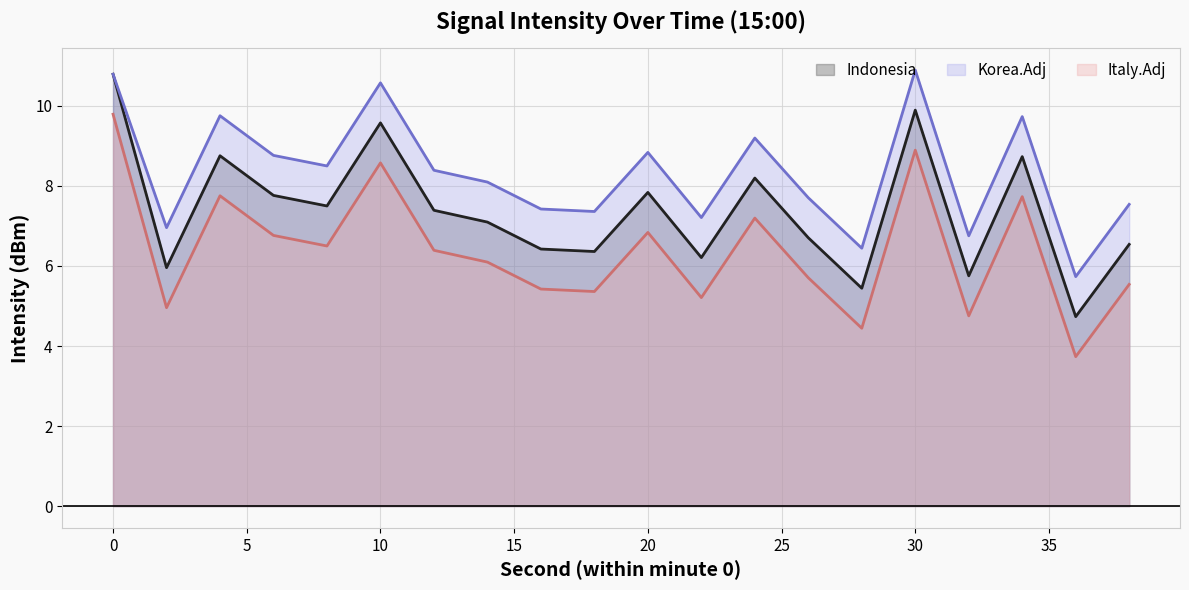

What is the minimum value for Italy.Adj?

3.7